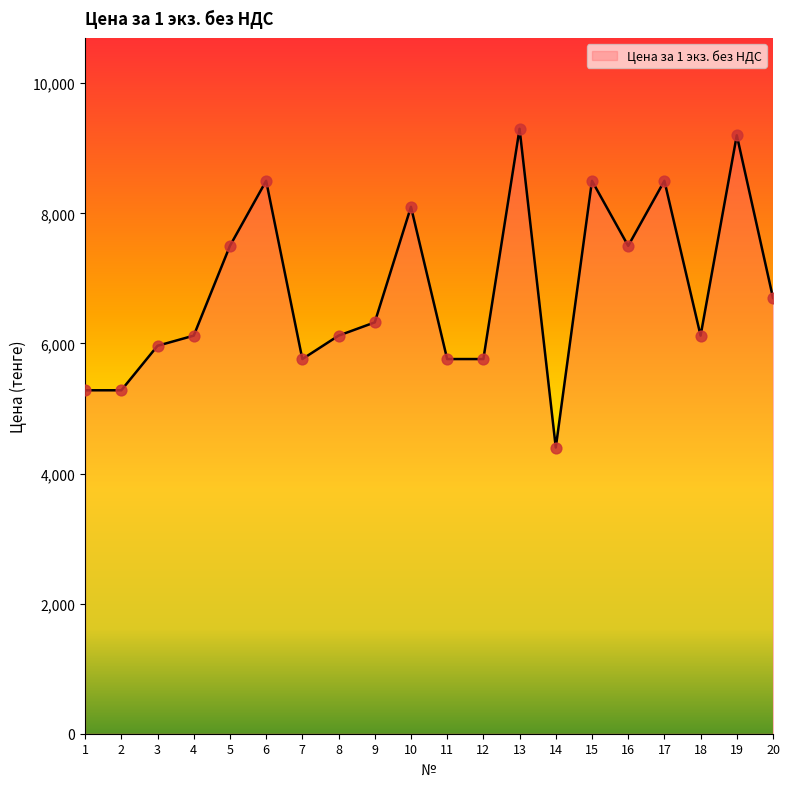

What is the ratio of the value at 3 to the value at 10?

0.7